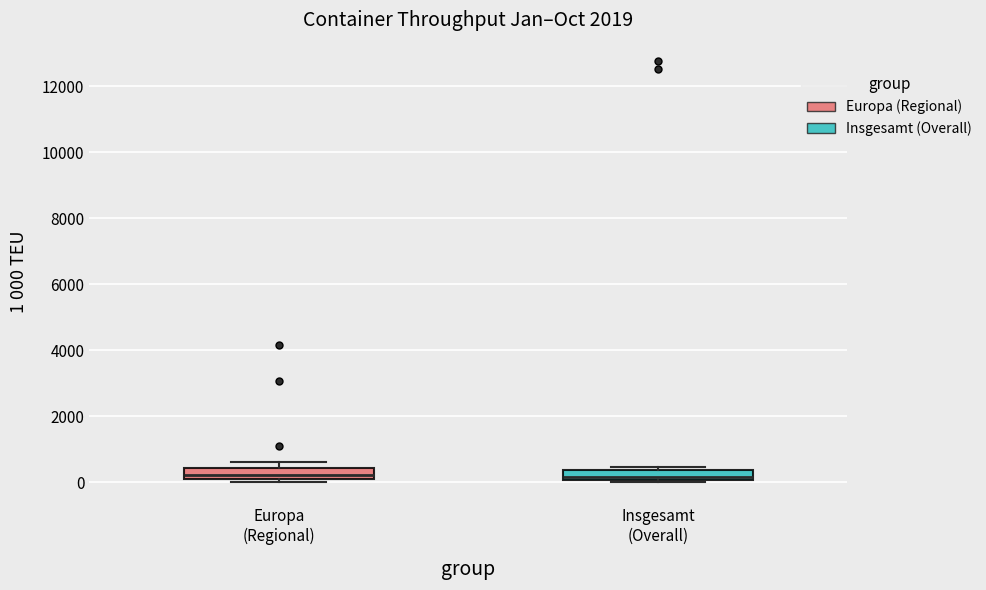

Where is the lower edge of the box for Insgesamt (Overall) on the y-axis? The values are not printed on the chart, so give them approximately, as read against the axis.

0